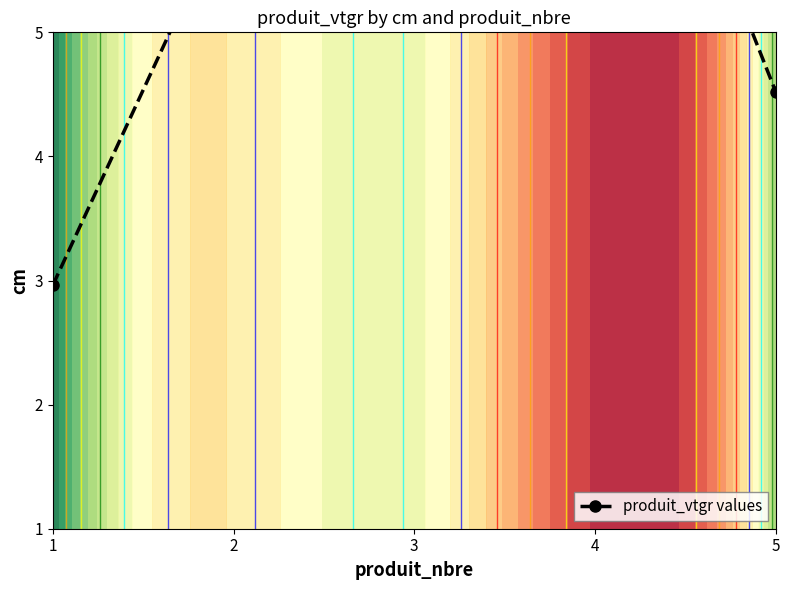

Reading left to right, extract all data points from this chart.

3.0	6.1	5.5	8.2	4.5